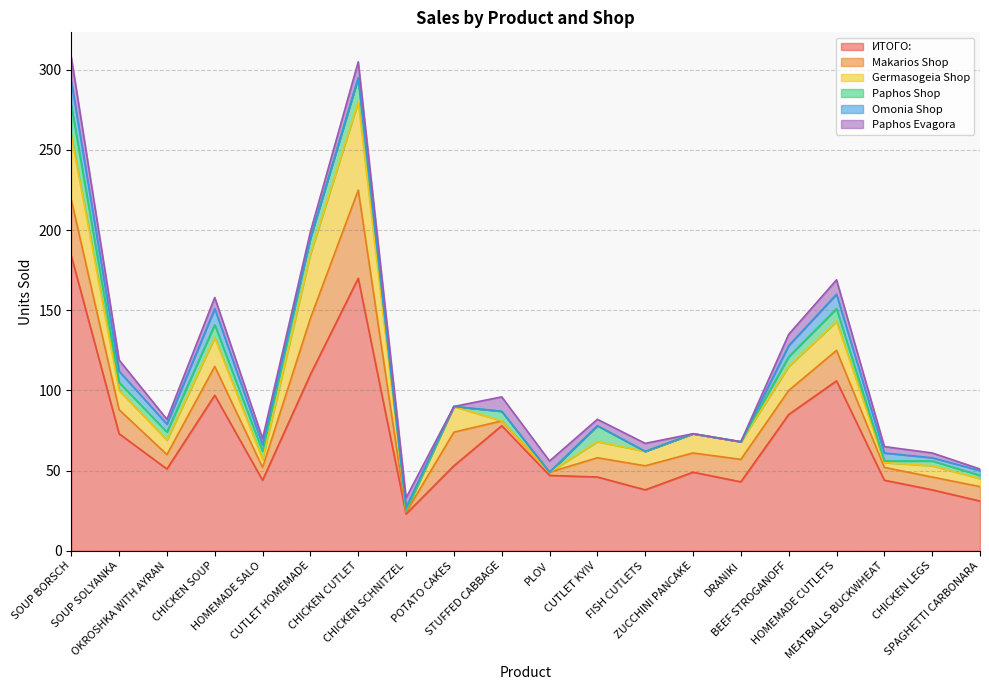

What is the highest value of the Germasogeia Shop series?

55